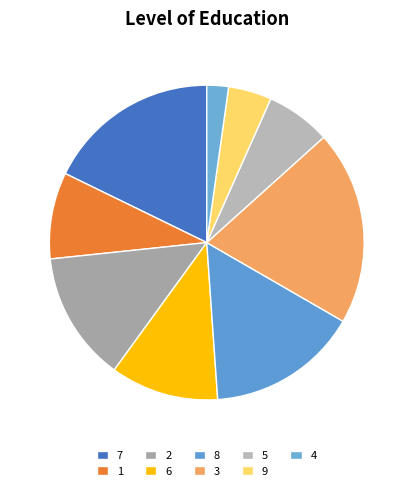

Combined, do 3 and 5 account for over 50%?

No